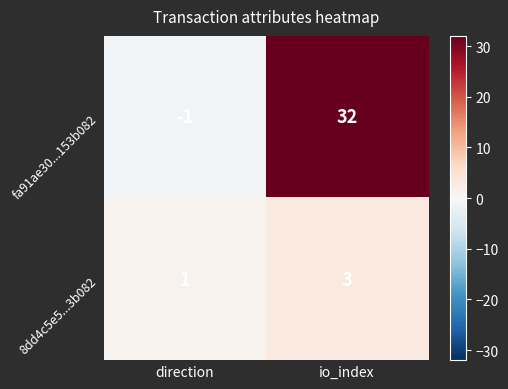

The fa91ae30...153b082 series shows 14 at io_index. True or false?

False